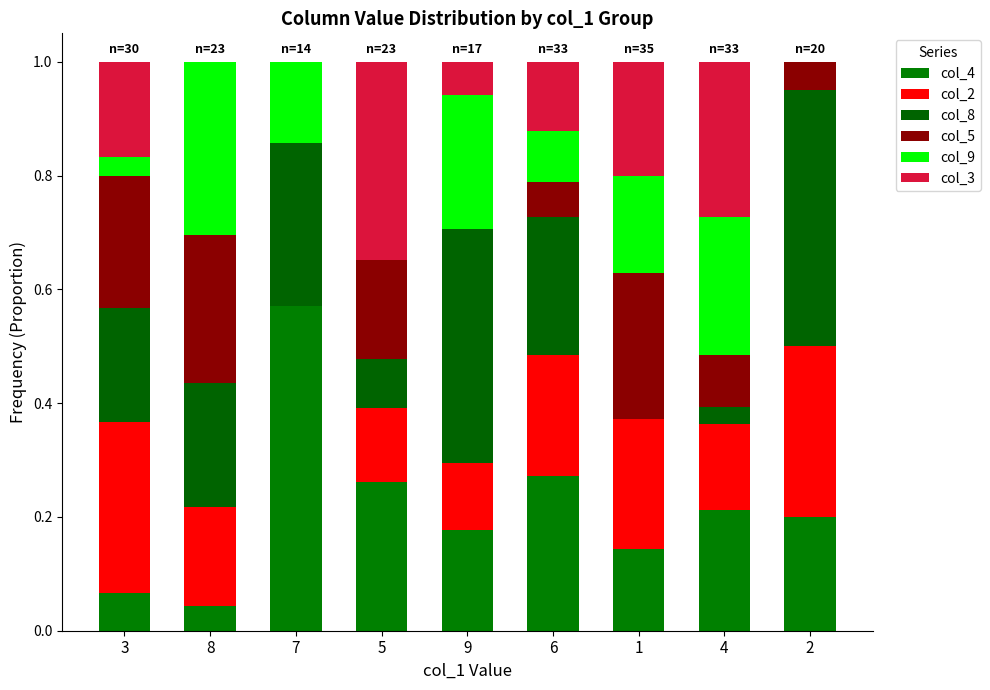

What value does the col_8 series have at 8?

0.2